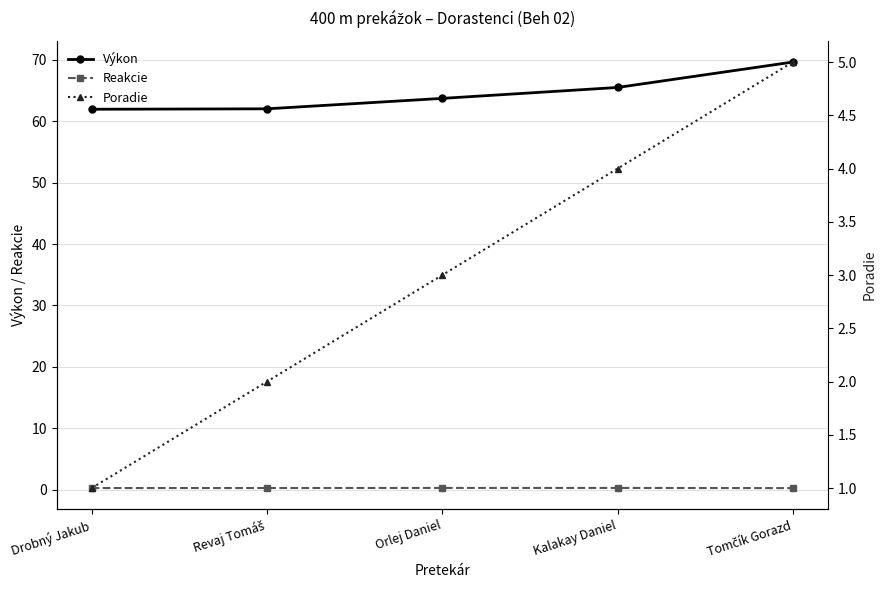

What is the maximum value shown in the chart?

69.7